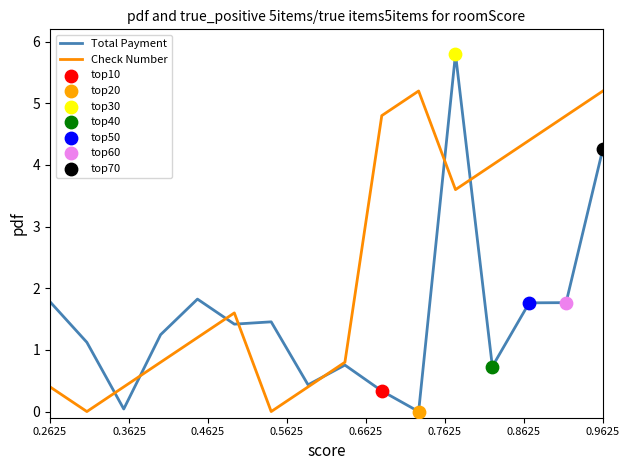

Which series has the largest range (max minus min)?

Total Payment